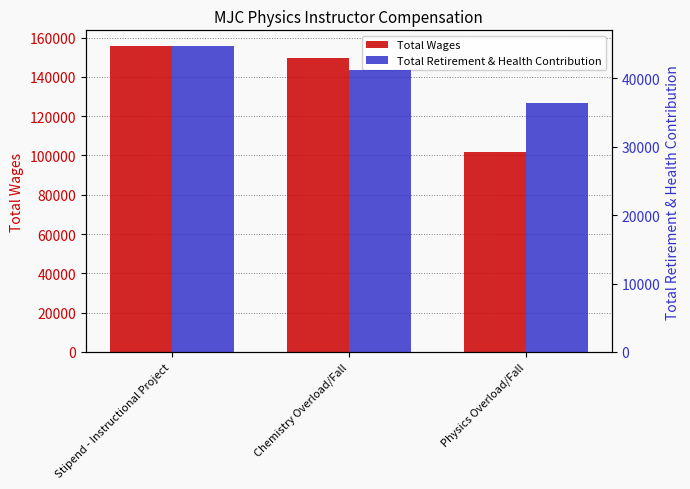

Rank the categories by Total Retirement & Health Contribution value from lowest to highest.

Physics Overload/Fall, Chemistry Overload/Fall, Stipend - Instructional Project